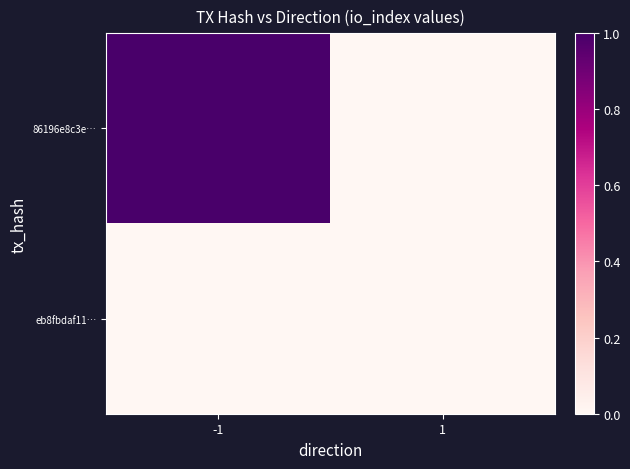

Which label corresponds to the largest value in the chart?

-1